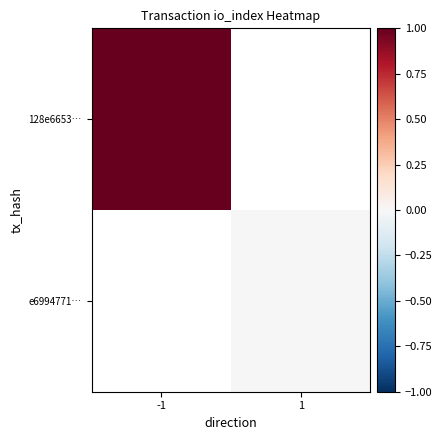

Rank the series at -1 from highest to lowest value.

128e6653…, e6994771…